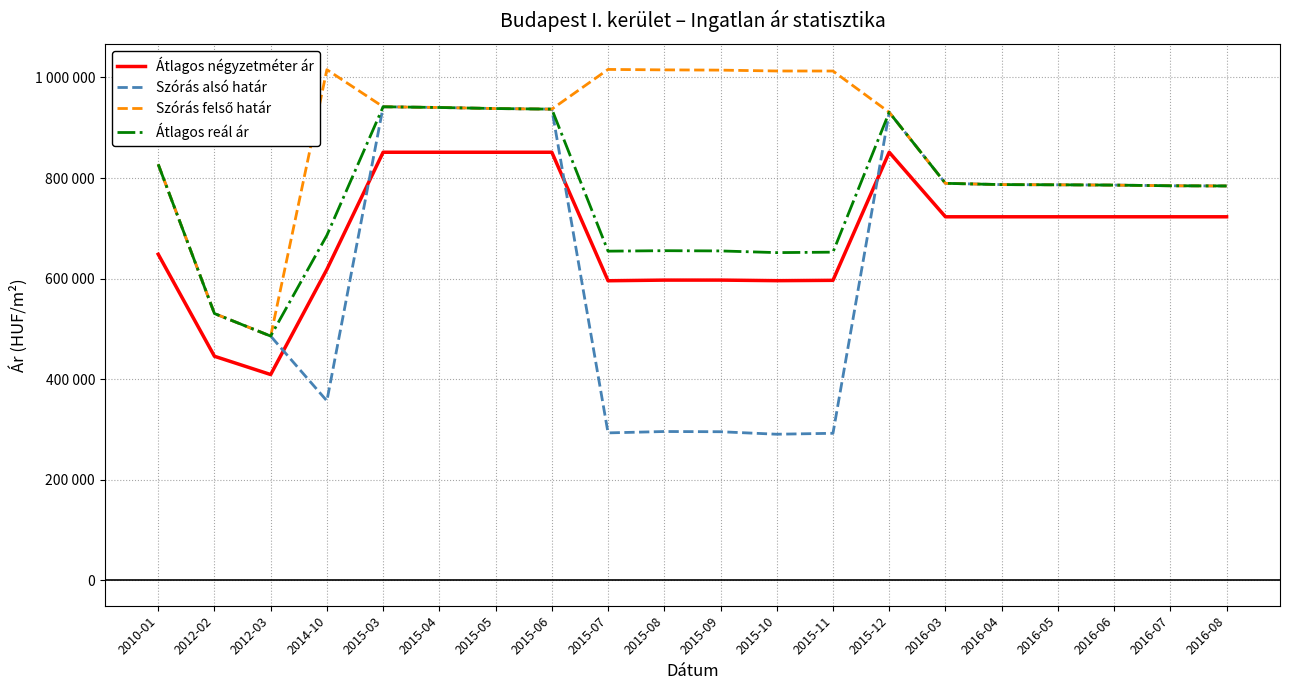

True or false: Átlagos reál ár and Szórás alsó határ cross at least once.

False